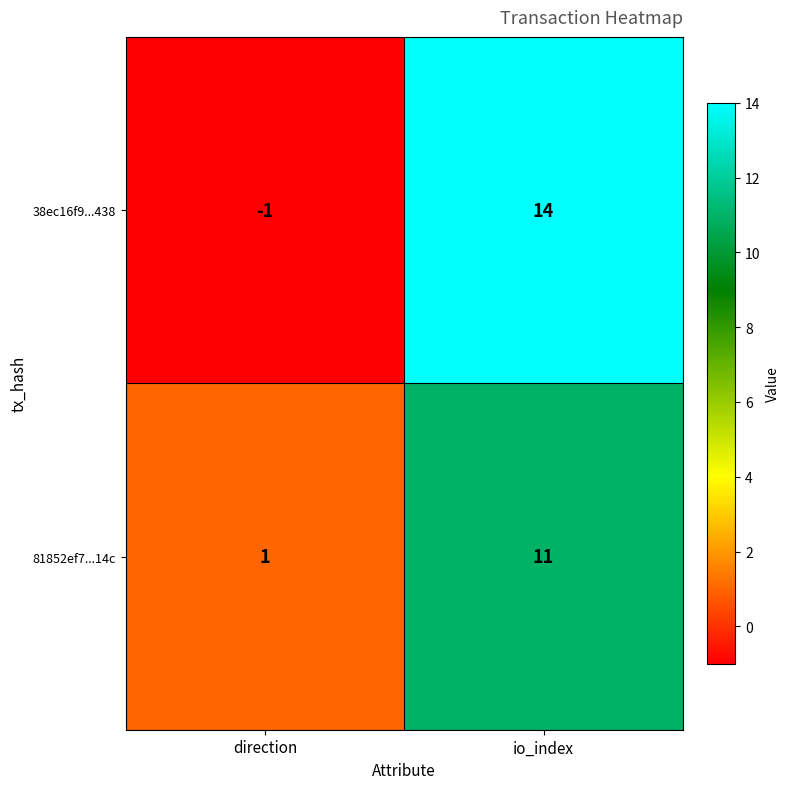

How many series are shown in this chart?

2